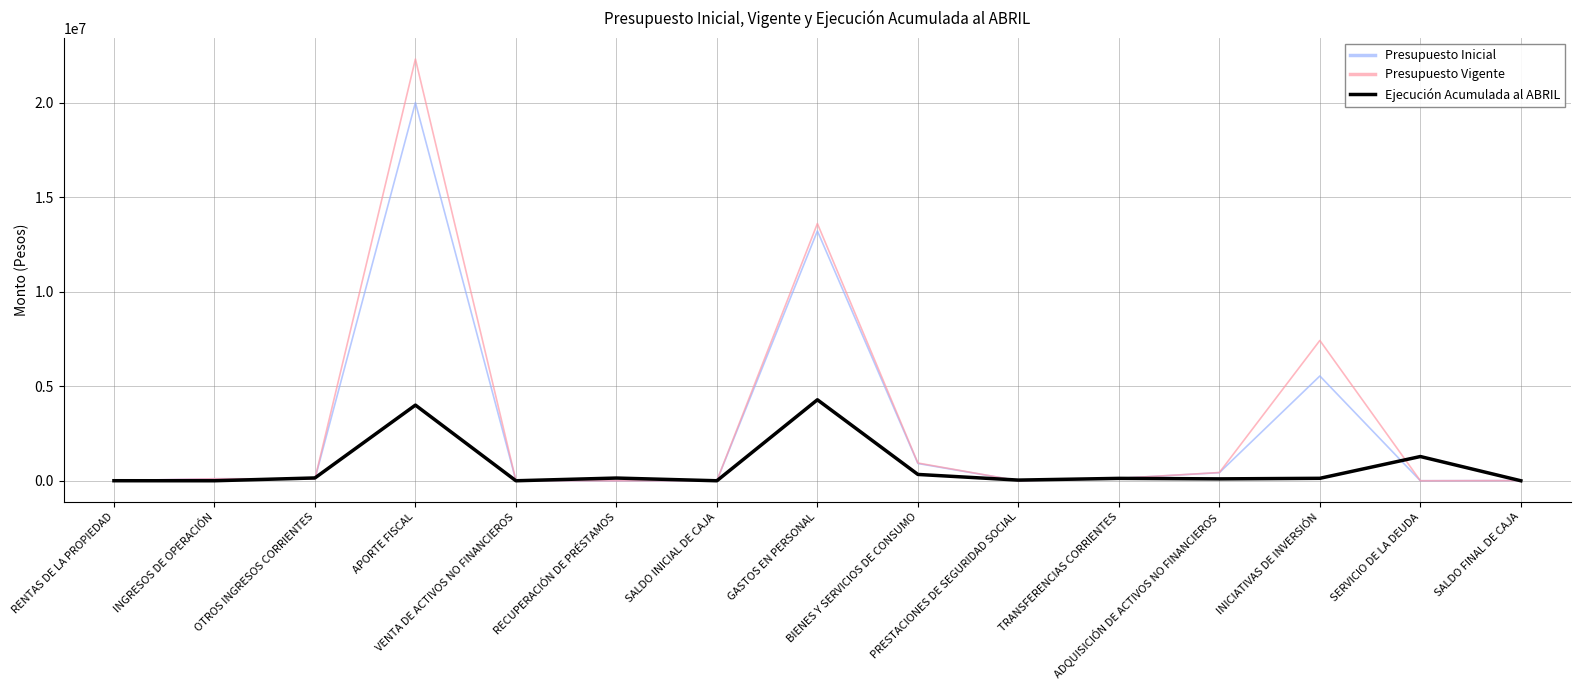

The Presupuesto Vigente series shows 12312 at VENTA DE ACTIVOS NO FINANCIEROS. True or false?

True